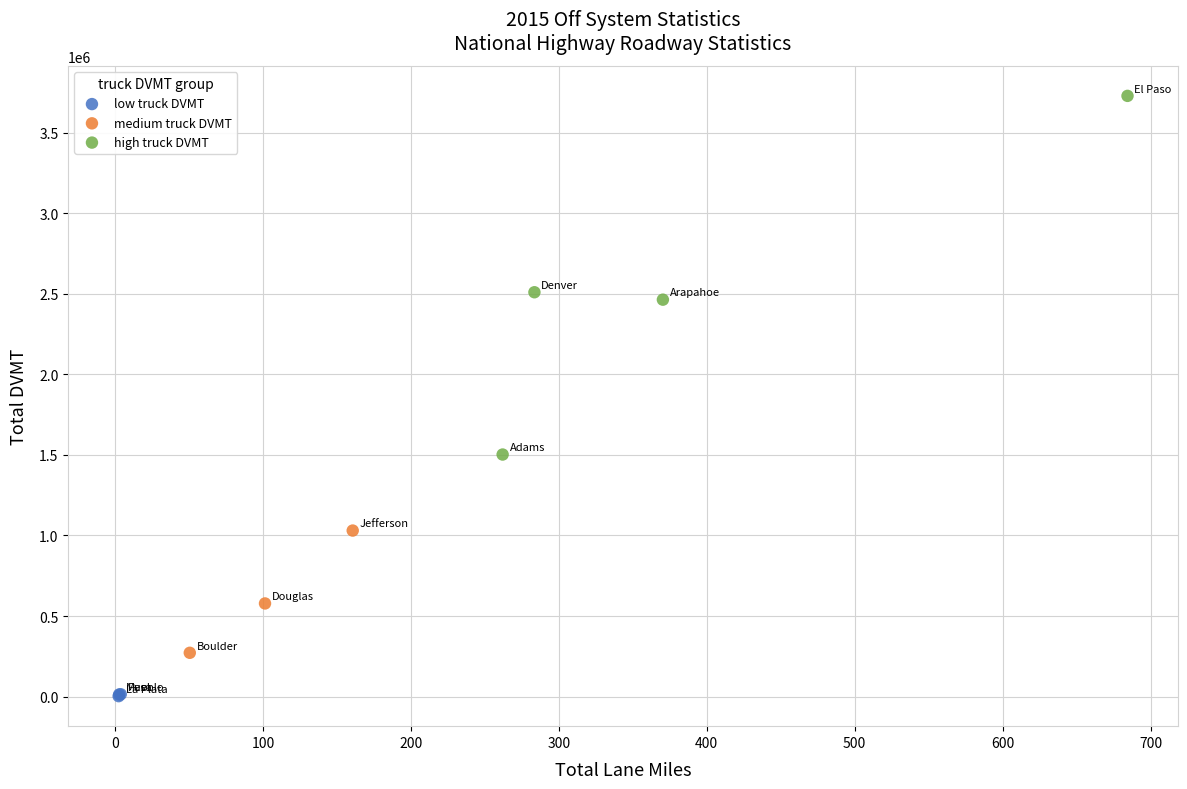

What are all the series names shown in the legend?

low truck DVMT, medium truck DVMT, high truck DVMT